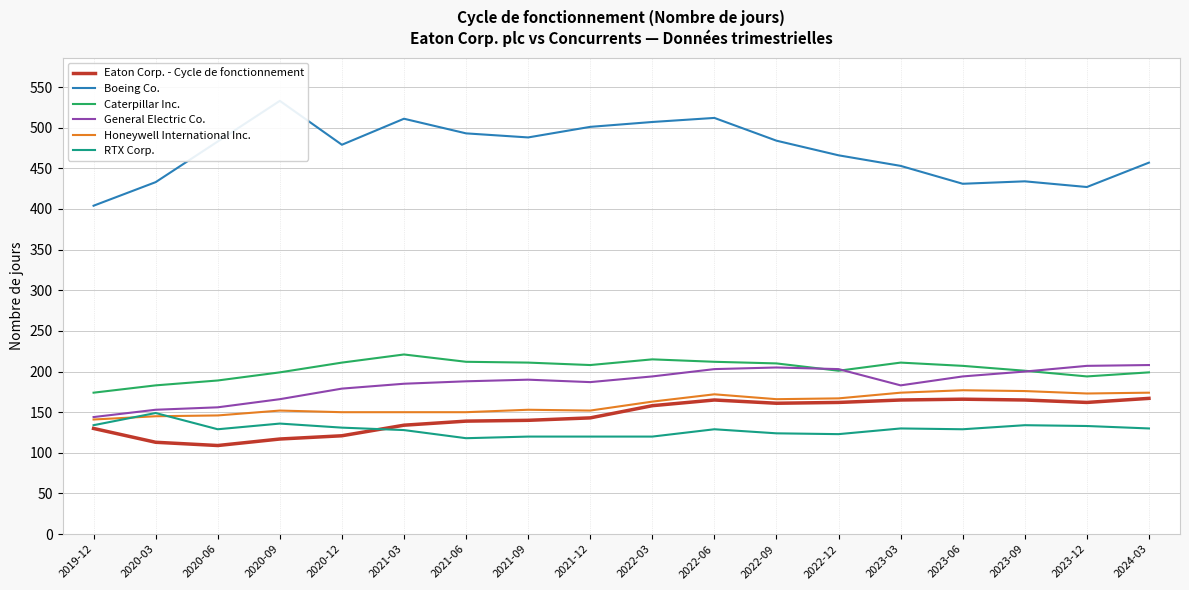

Reading right to left, extract all data points from this chart.

Eaton Corp. - Cycle de fonctionnement: 167	162	165	166	165	162	161	165	158	143	140	139	134	121	117	109	113	130
Boeing Co.: 457	427	434	431	453	466	484	512	507	501	488	493	511	479	533	483	433	404
Caterpillar Inc.: 199	194	201	207	211	201	210	212	215	208	211	212	221	211	199	189	183	174
General Electric Co.: 208	207	200	194	183	203	205	203	194	187	190	188	185	179	166	156	153	144
Honeywell International Inc.: 174	173	176	177	174	167	166	172	163	152	153	150	150	150	152	146	145	141
RTX Corp.: 130	133	134	129	130	123	124	129	120	120	120	118	128	131	136	129	149	134